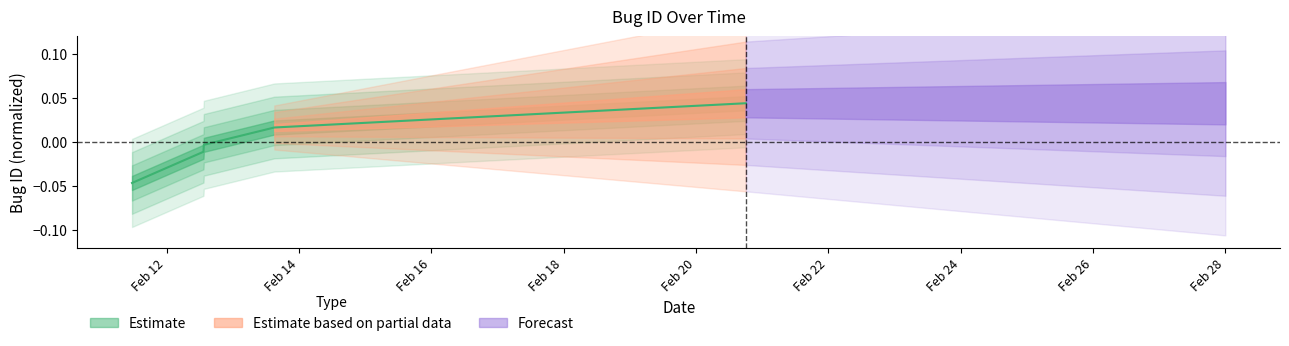

At which label is the value closest to 0?

2011-02-12 13:32:09